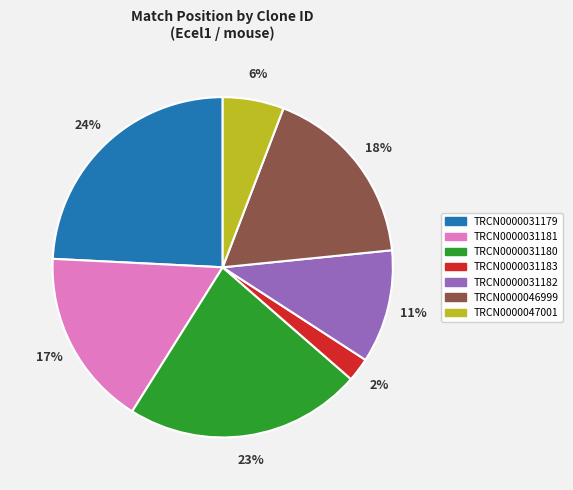

Between TRCN0000031183 and TRCN0000031179, which is larger?

TRCN0000031179